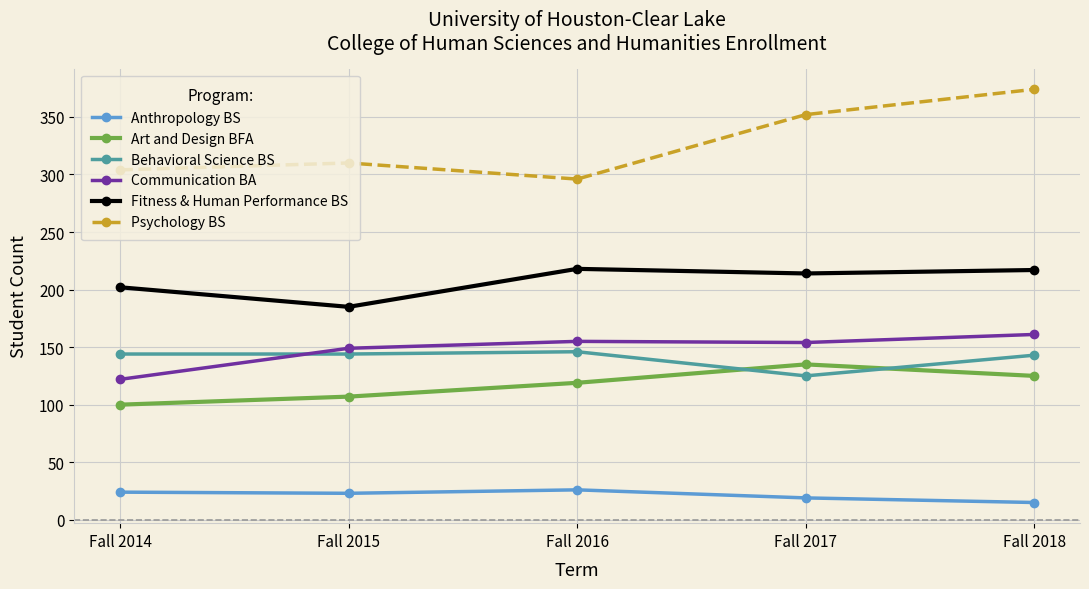

Is the value of Behavioral Science BS at Fall 2014 greater than the value of Psychology BS at Fall 2016?

No